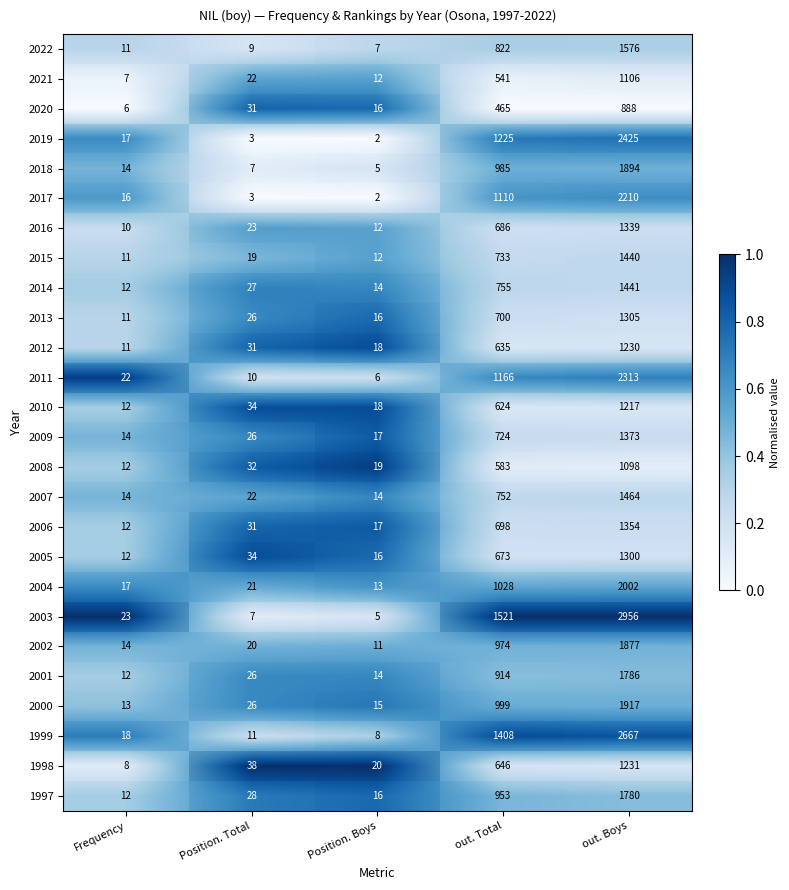

At how many categories does at least one series exceed 0?

5